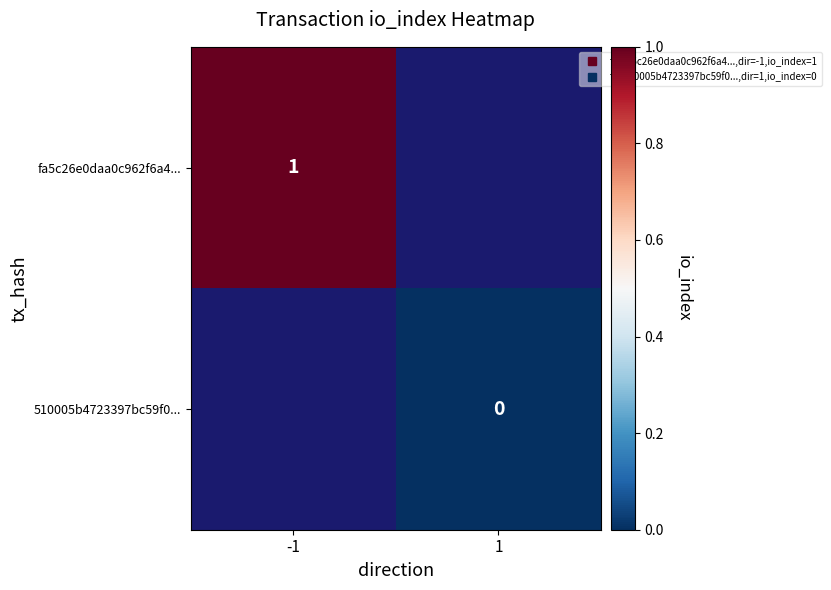

At which label does 510005b4723397bc59f0... reach its minimum?

-1